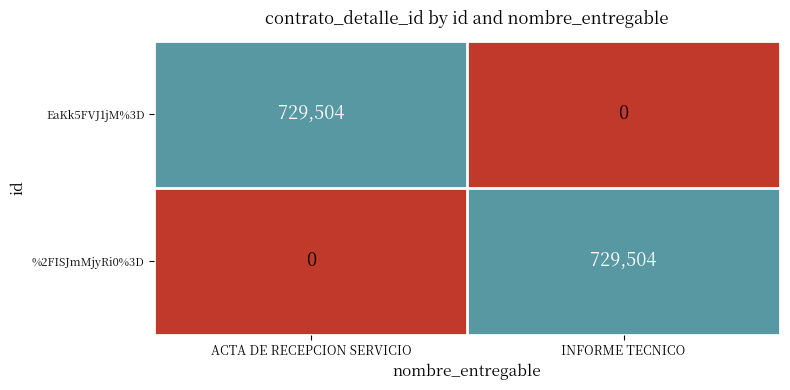

True or false: EaKk5FVJ1jM%3D has a value of 197164 at ACTA DE RECEPCION SERVICIO.

False